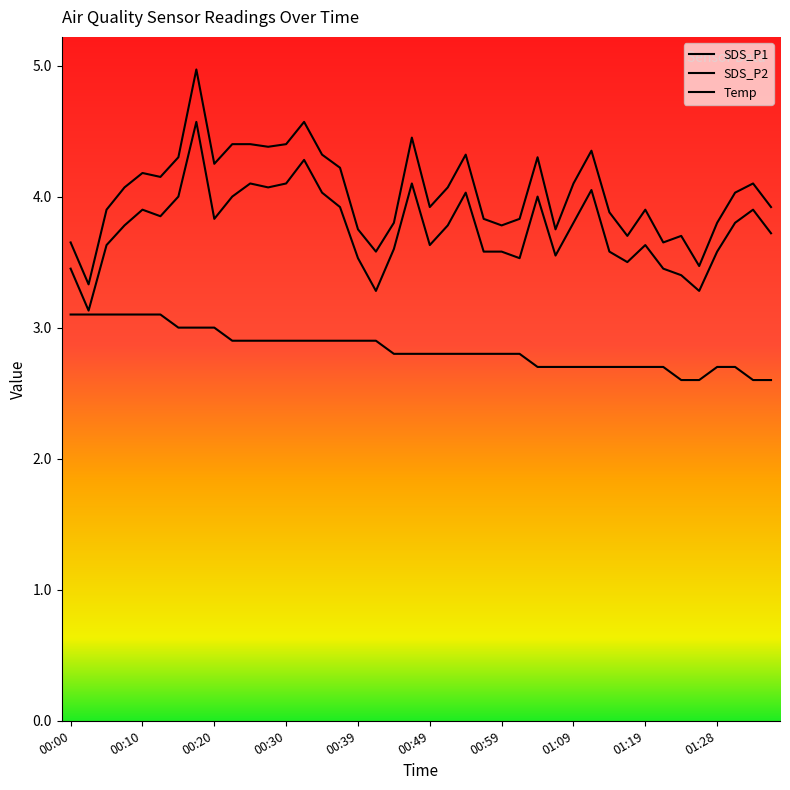

Is this an area chart (filled region under the line)?

No